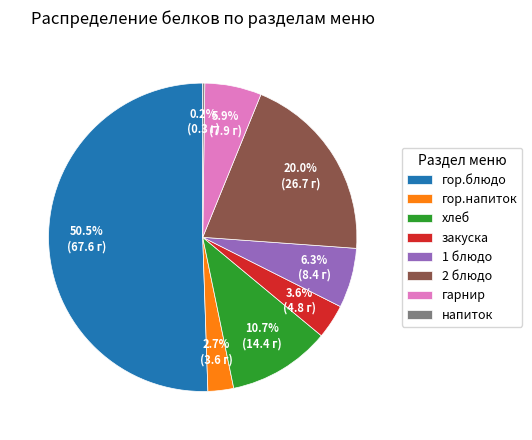

Is it true that 2 блюдо is 11% of the pie?

False